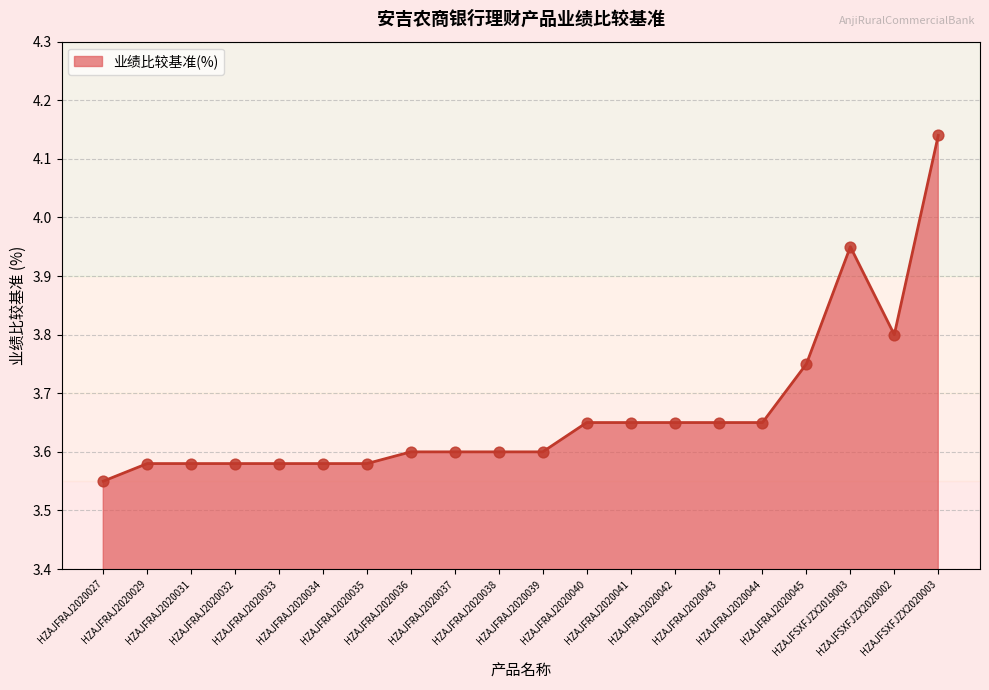

What is the difference between the maximum and minimum values?

0.6